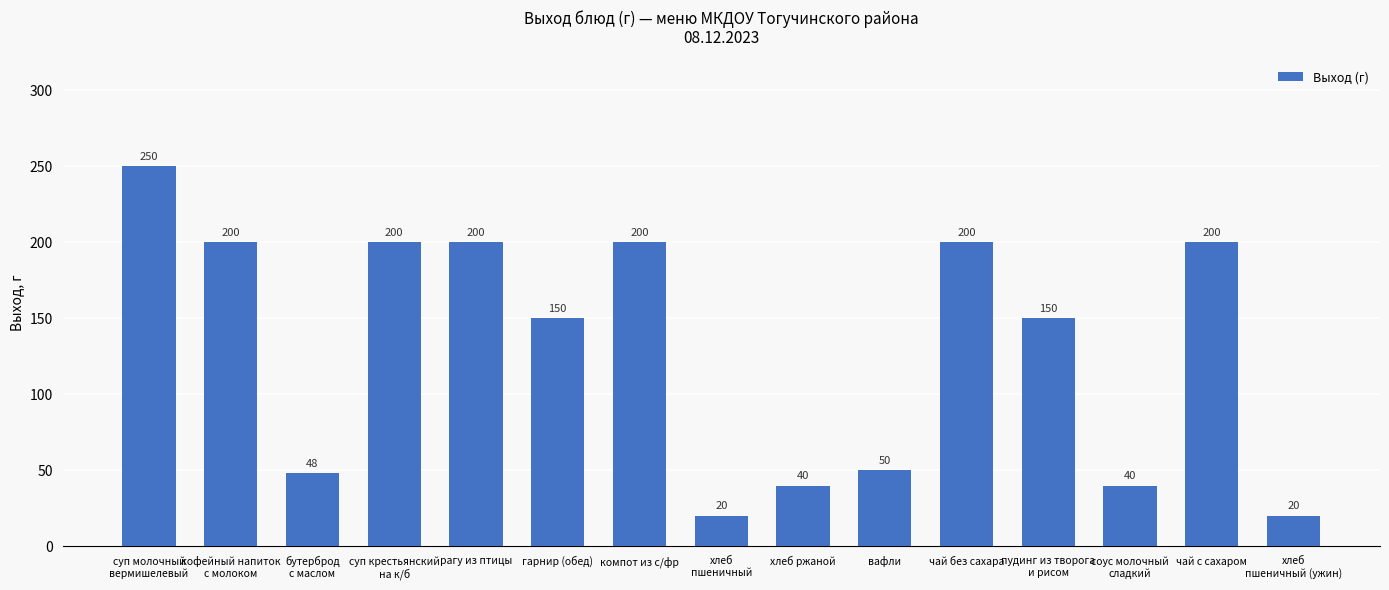

How many data points does each series have?

15